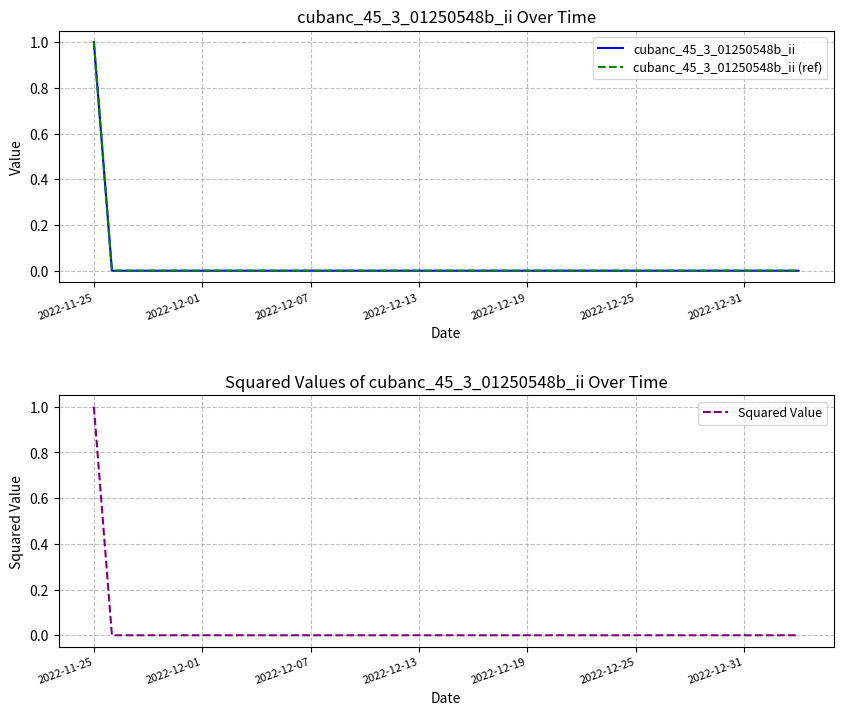

True or false: Squared Value and cubanc_45_3_01250548b_ii cross at least once.

False